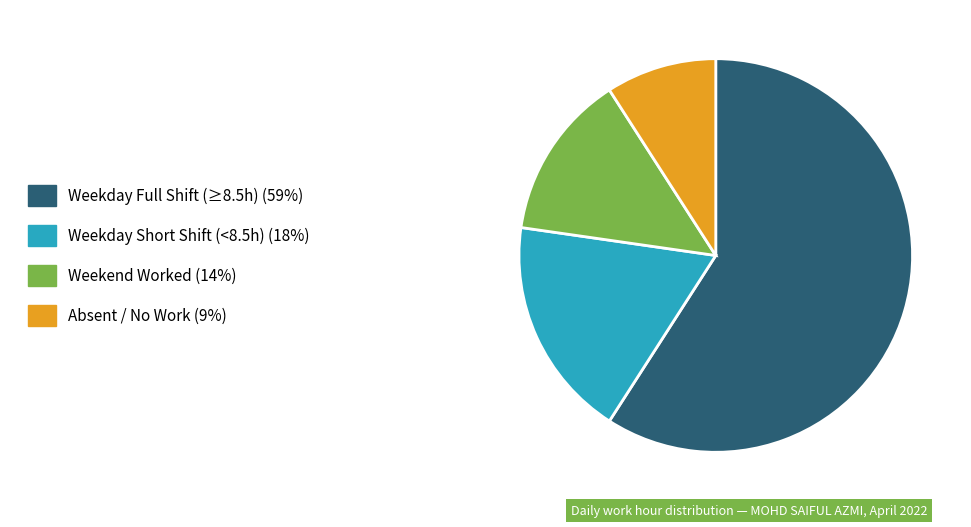

Is there any slice that represents more than half of the pie?

Yes